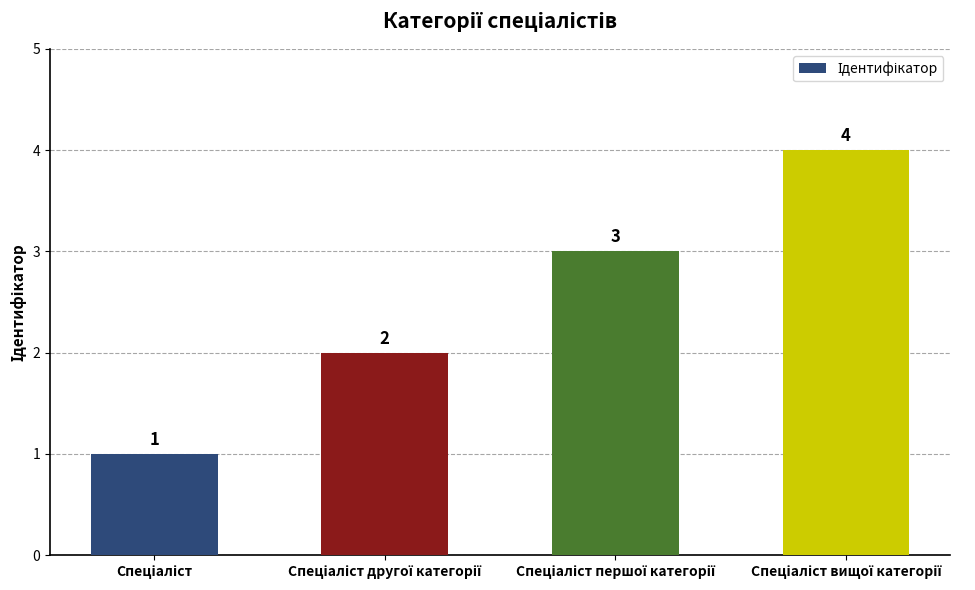

What is the difference between the maximum and second lowest values?

2